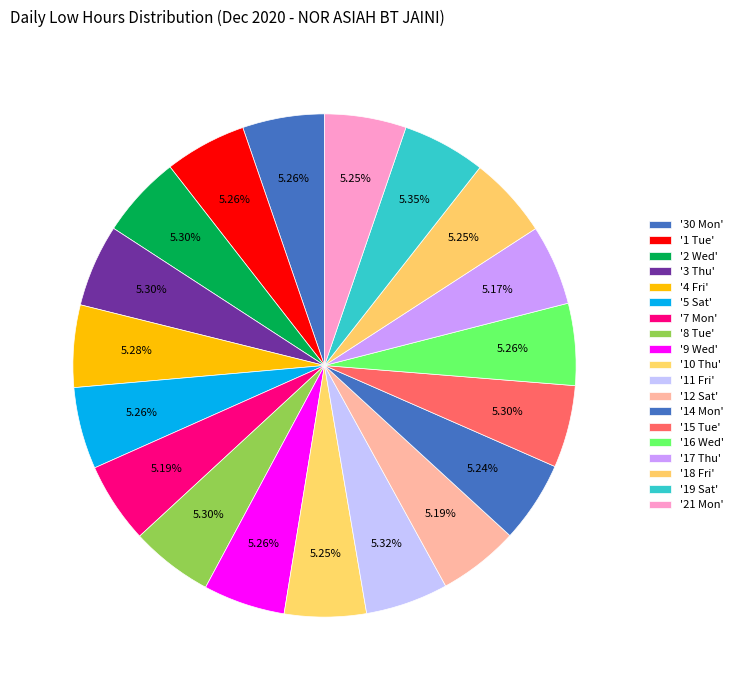

Which category has the biggest portion of the pie?

19 Sat